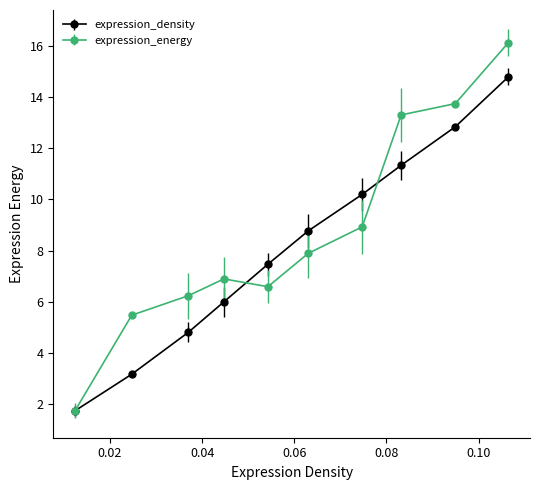

At how many categories does at least one series exceed 10?

4